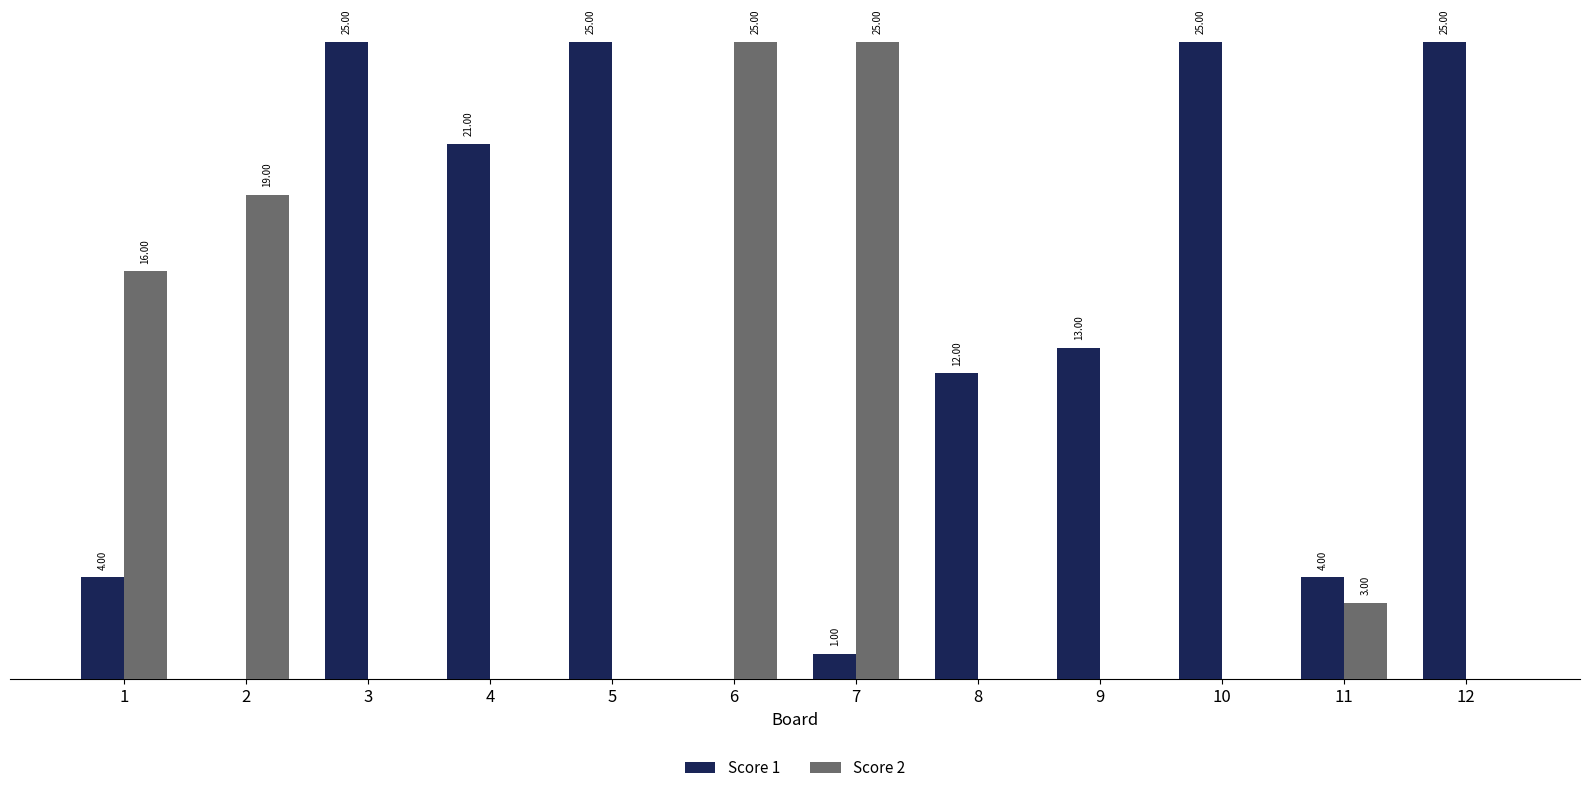

Which series changed the most between 4 and 6?

Score 2